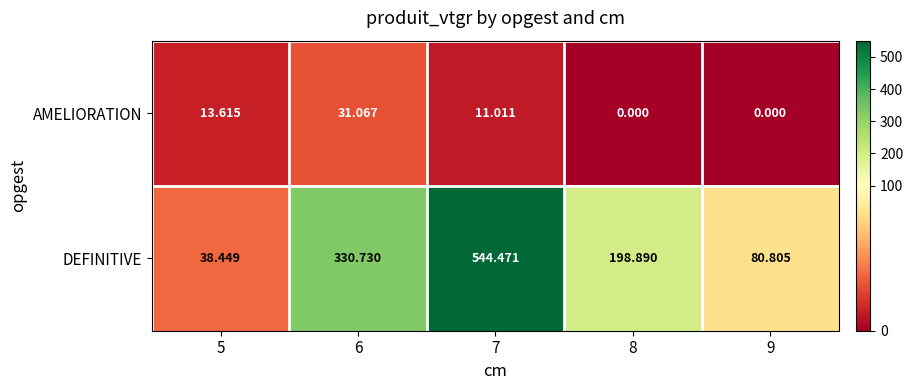

Rank the series by their average value, from lowest to highest.

AMELIORATION, DEFINITIVE